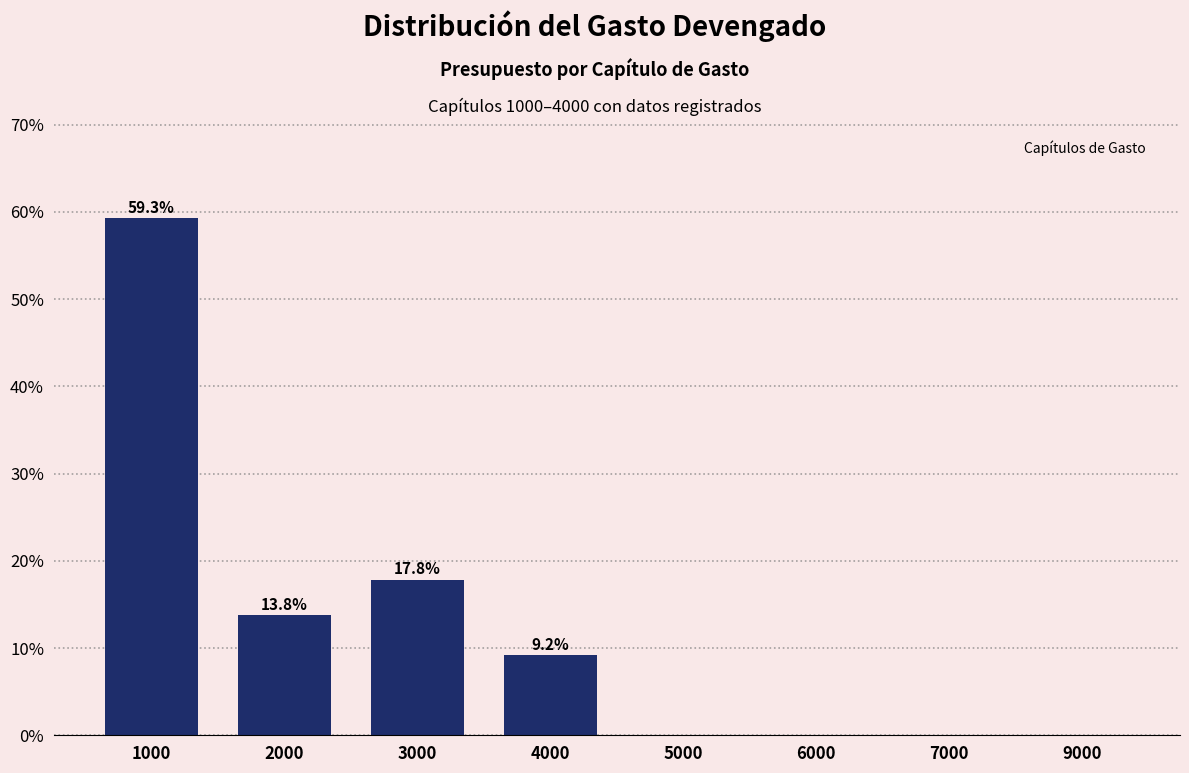

Reading left to right, extract all data points from this chart.

1000=59.3	2000=13.8	3000=17.8	4000=9.2	5000=0.0	6000=0.0	7000=0.0	9000=0.0